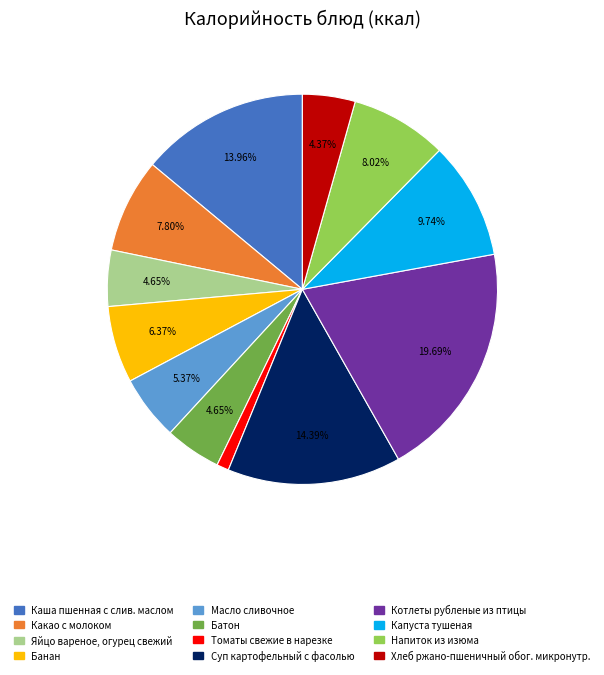

Count the number of slices in the pie.

12